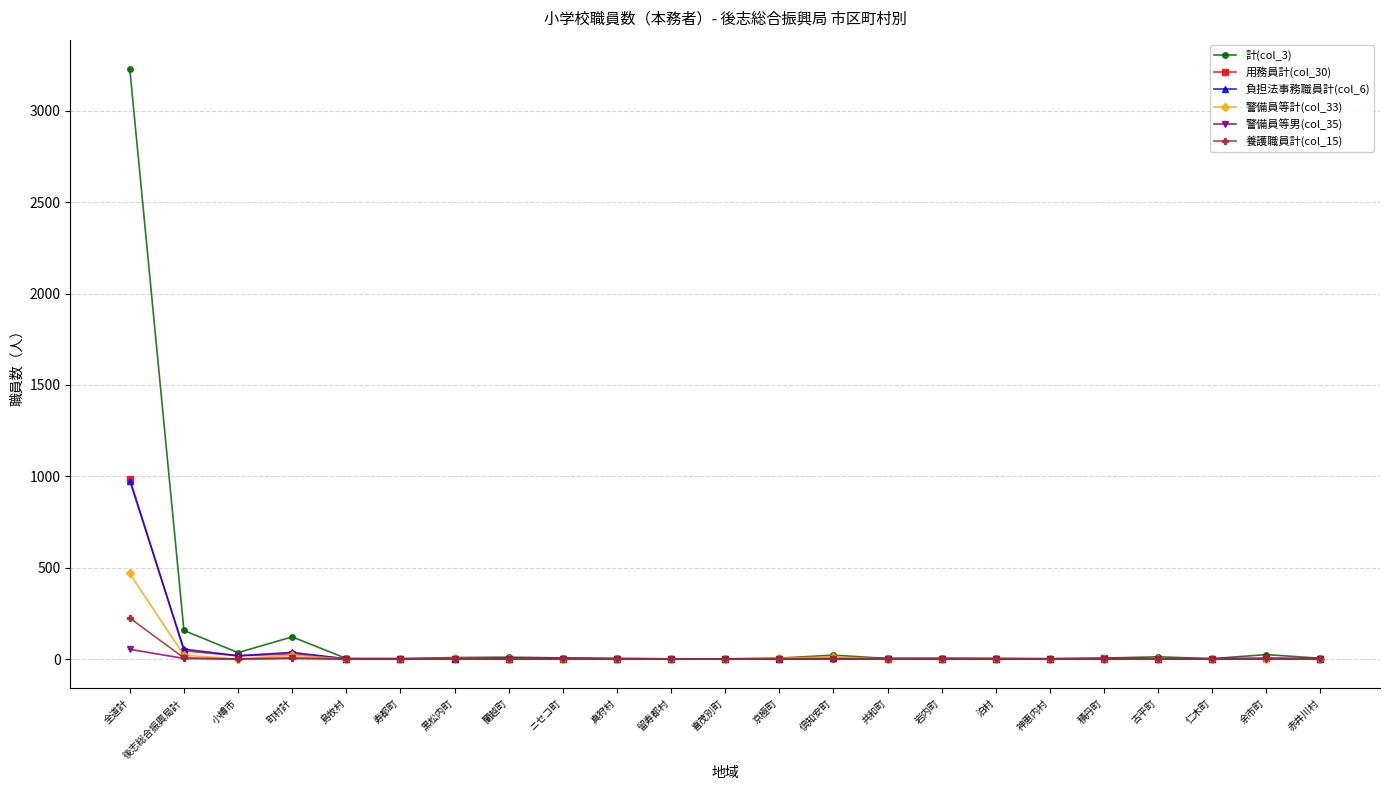

The value of 警備員等男(col_35) at 小樽市 is 0. True or false?

True